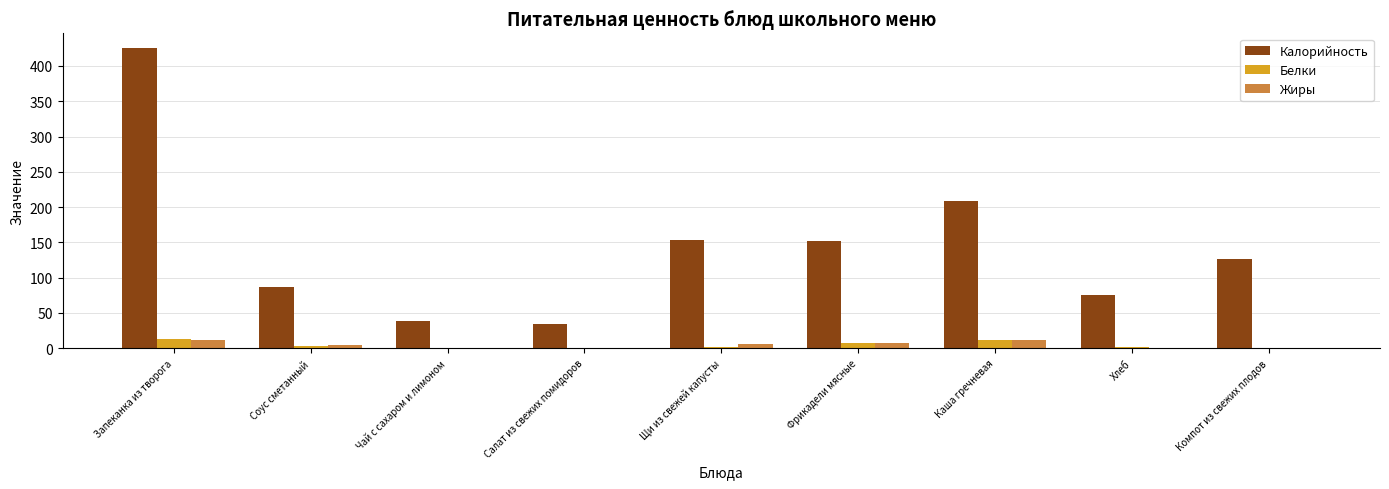

True or false: Калорийность has a value of 38.0 at Чай с сахаром и лимоном.

True